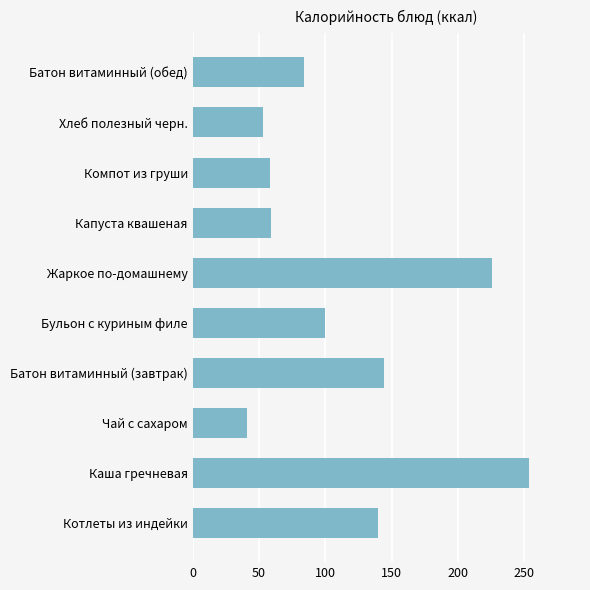

What is the sum of all values?

1159.4